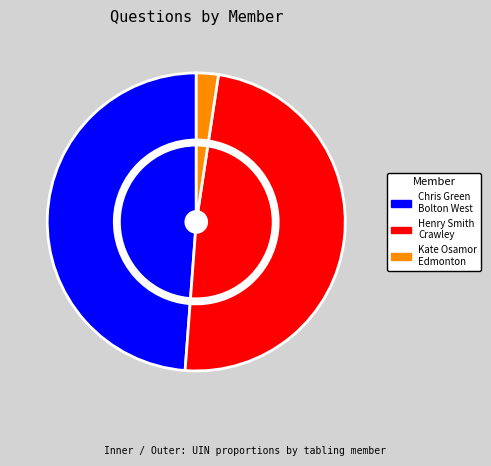

True or false: Chris Green
Bolton West accounts for 62% of the total.

False